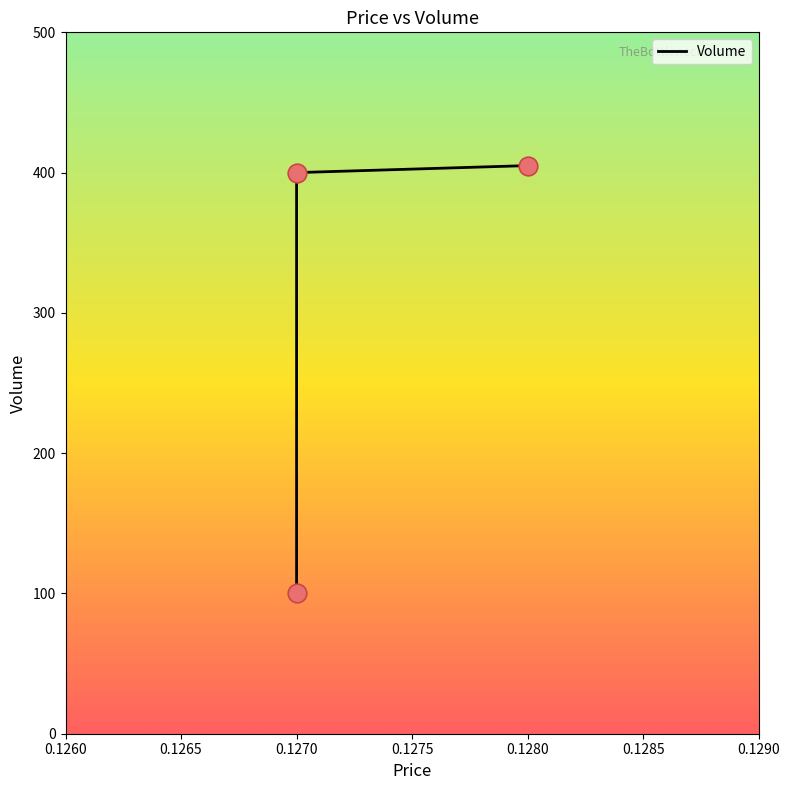

What is the change in value from 0.127 to 0.128?

+305